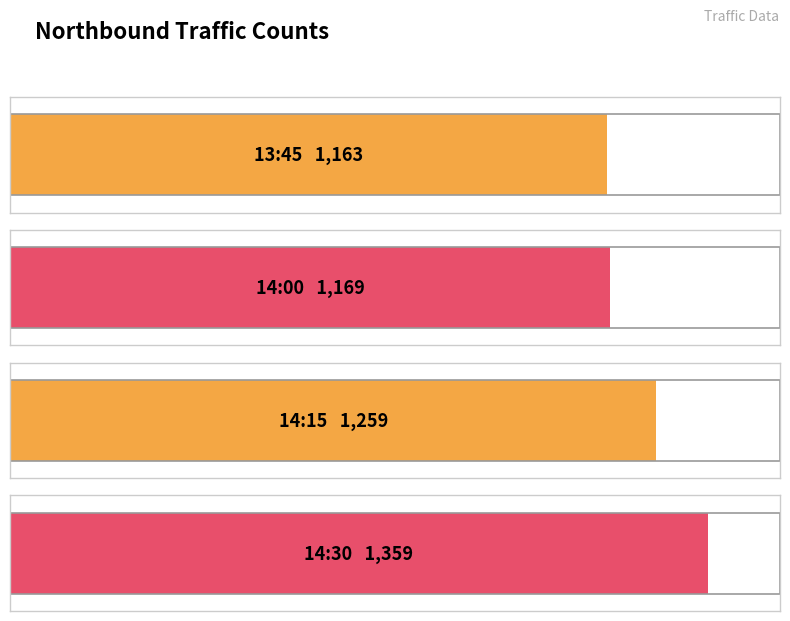

True or false: 14:30 has a value of 1359 at 14:30.

True